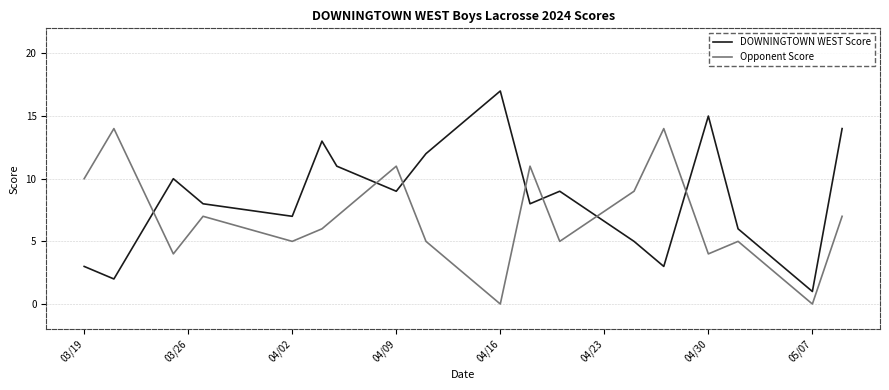

Is this an area chart (filled region under the line)?

No